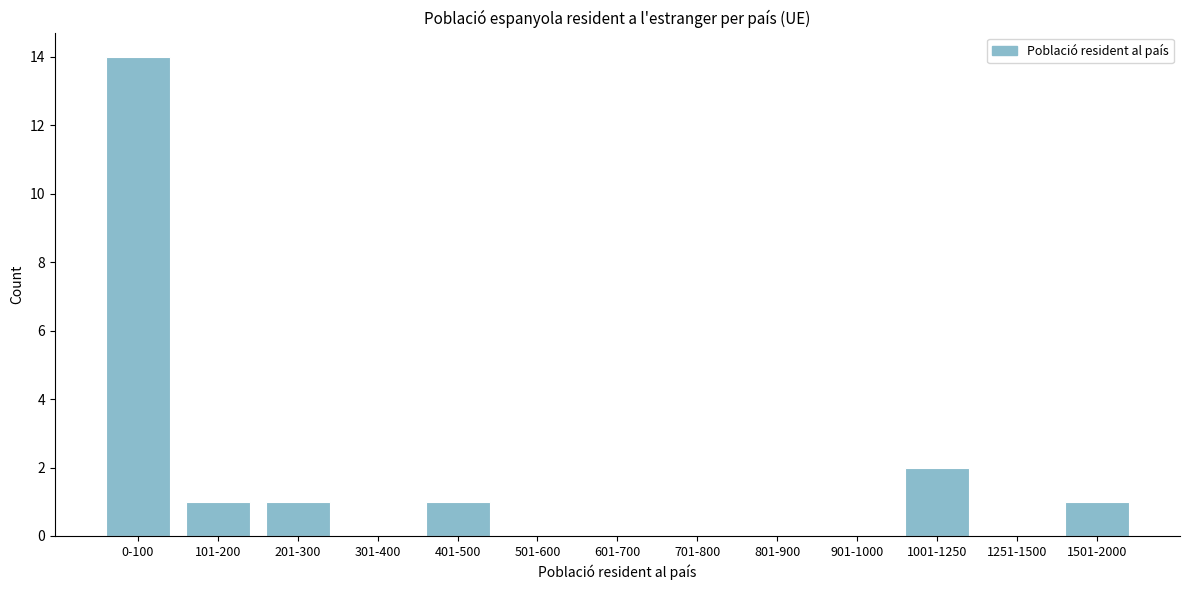

Reading left to right, extract all data points from this chart.

0-100=14	101-200=1	201-300=1	301-400=0	401-500=1	501-600=0	601-700=0	701-800=0	801-900=0	901-1000=0	1001-1250=2	1251-1500=0	1501-2000=1